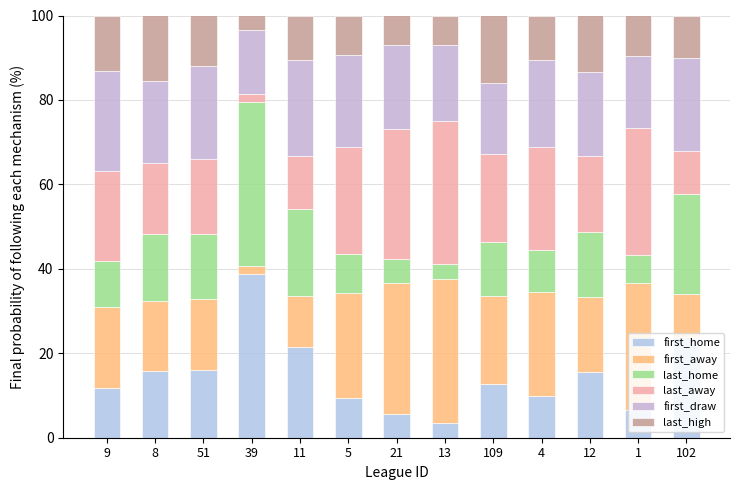

What is the label of the 8th bar from the left?

13